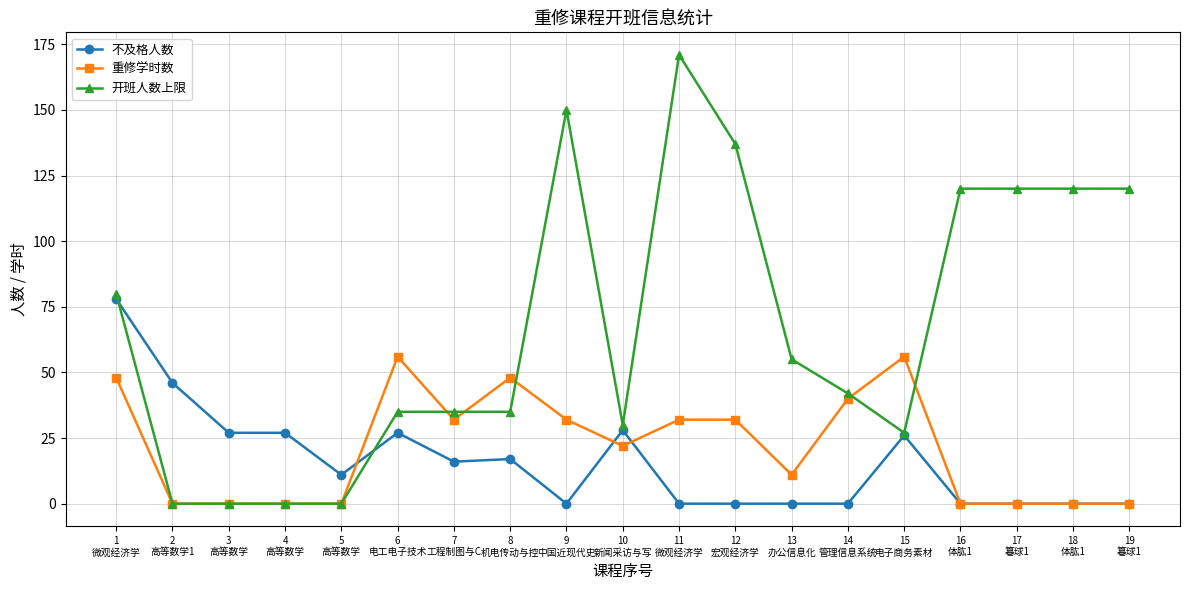

Between 6
电工电子技术 and 14
管理信息系统, which series saw the biggest shift?

不及格人数